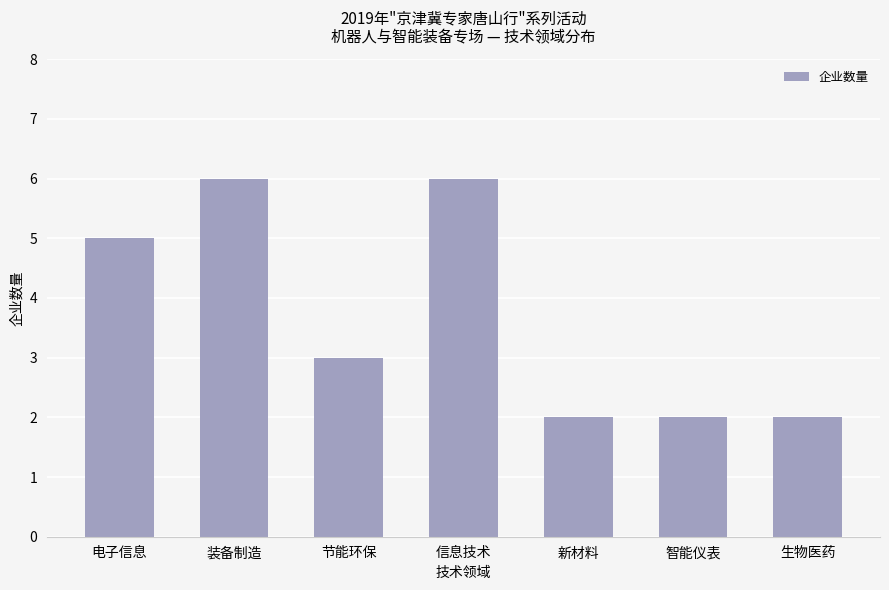

What is the label of the 1st bar from the left?

电子信息